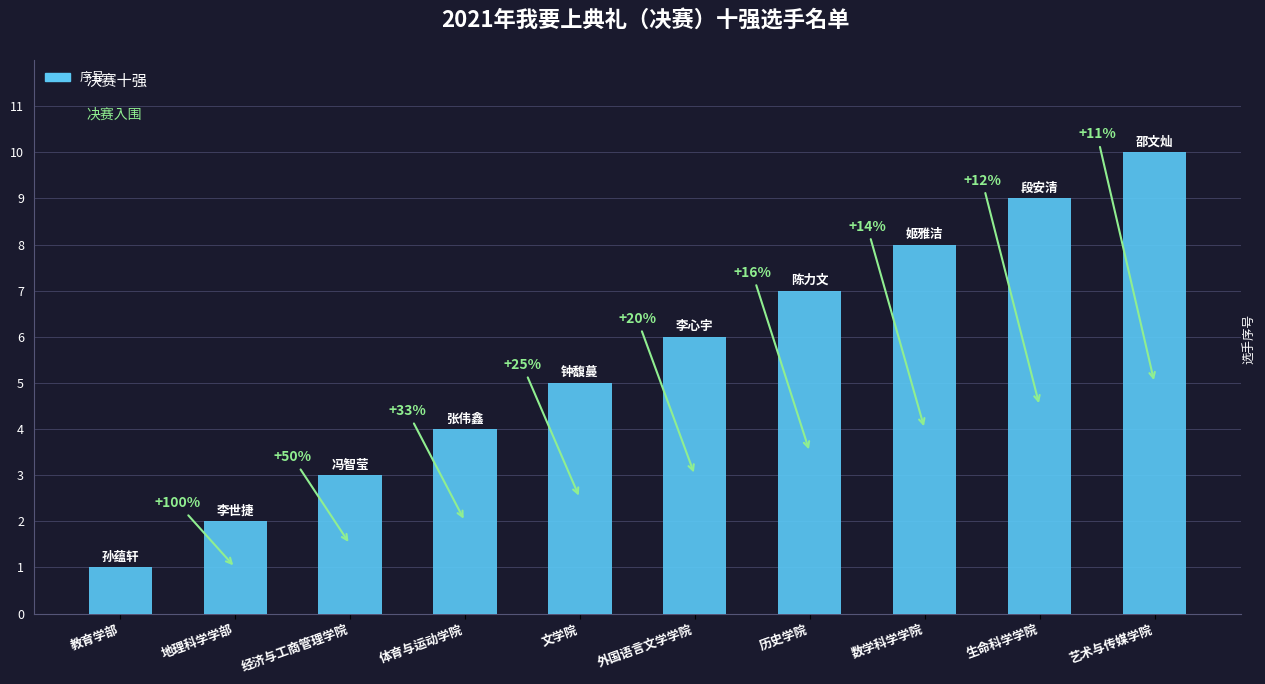

Count the values in the range 3 to 8.

6